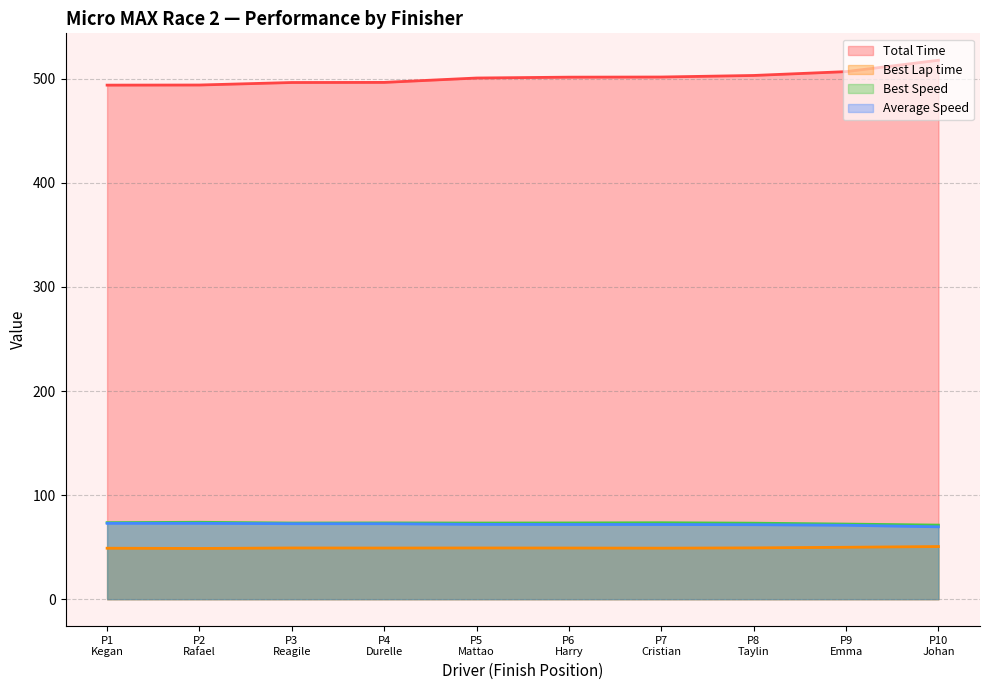

How many lines are shown in the chart?

4